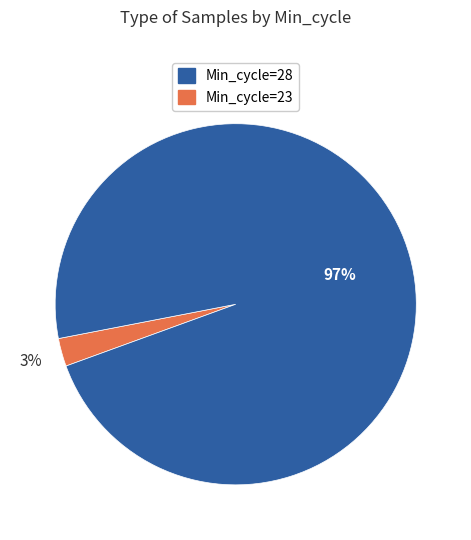

To the nearest percent, what is the average slice percentage?

50%